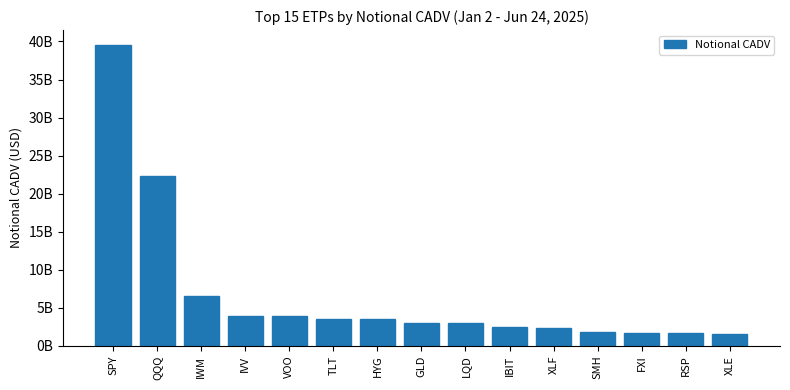

Reading left to right, list all the values displayed in this chart.

SPY=39516986622.8	QQQ=22326876868.9	IWM=6614454823.1	IVV=3918654102.7	VOO=3895430454.2	TLT=3483335604.5	HYG=3471216979.4	GLD=3053920318.1	LQD=2988283157.2	IBIT=2457545180.6	XLF=2323591818.3	SMH=1819666731.0	FXI=1676037878.4	RSP=1652224124.8	XLE=1586567290.3